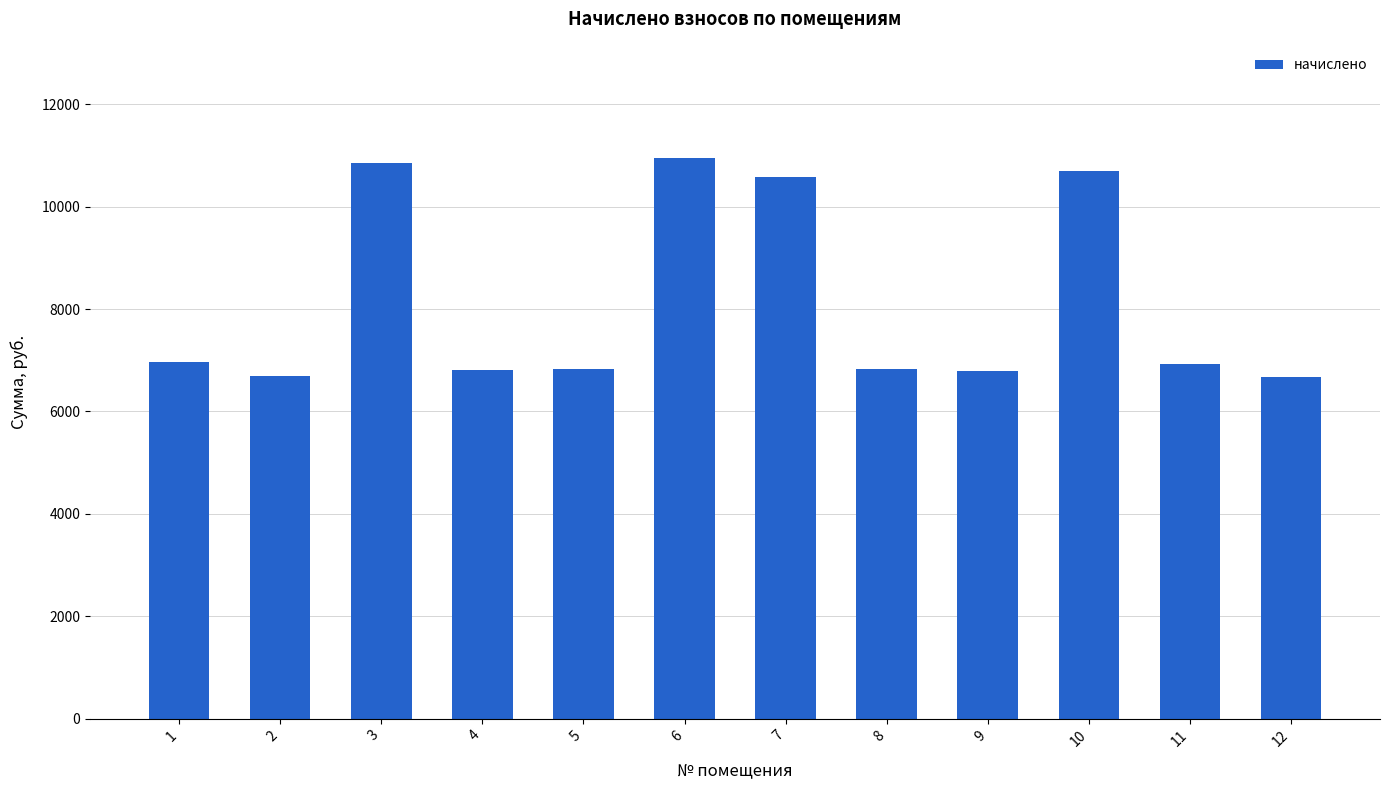

What is the difference between the second highest and second lowest values?

4147.2